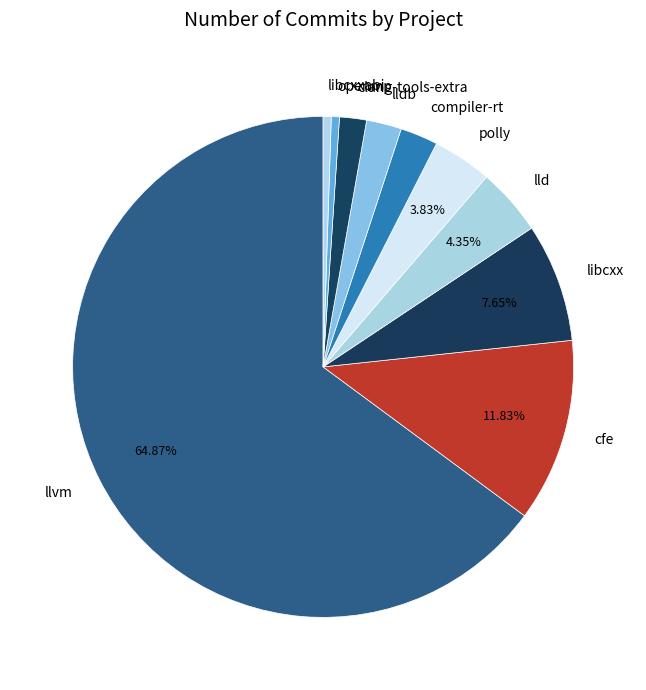

Do lld and cfe together represent more than half of the pie?

No